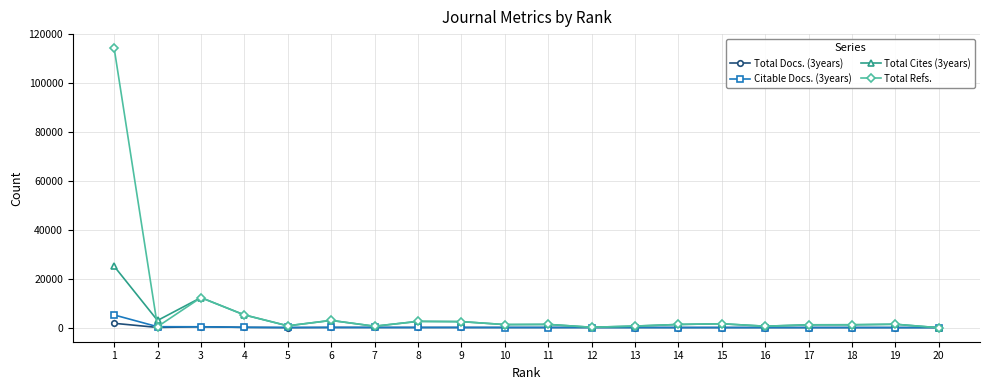

At which category is the sum across all series the highest?

1